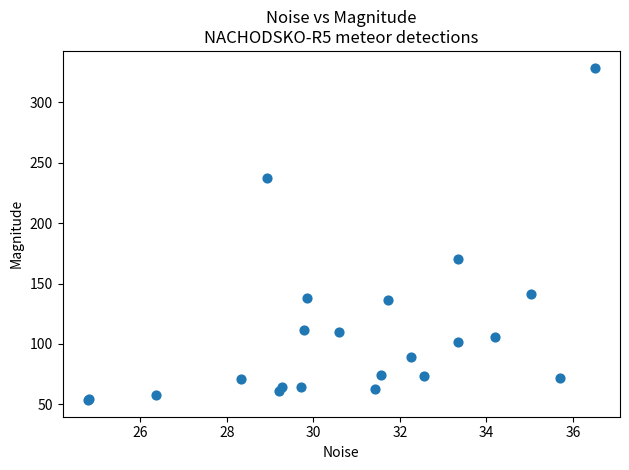

What Y value in the scatter plot is closest to 191?

170.6